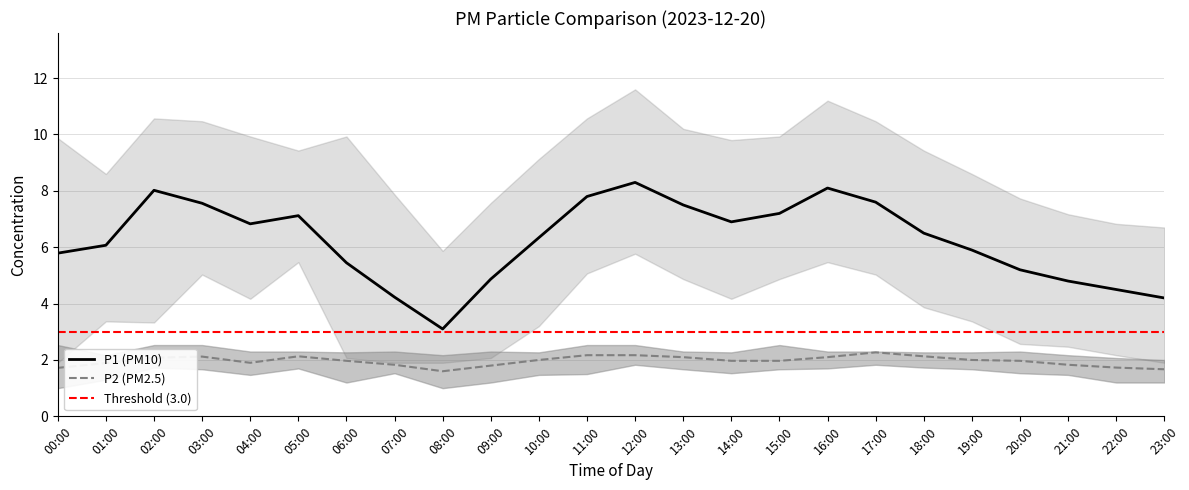

Is the value of P1 (PM10) at 01:00 greater than the value of P2 (PM2.5) at 13:00?

Yes